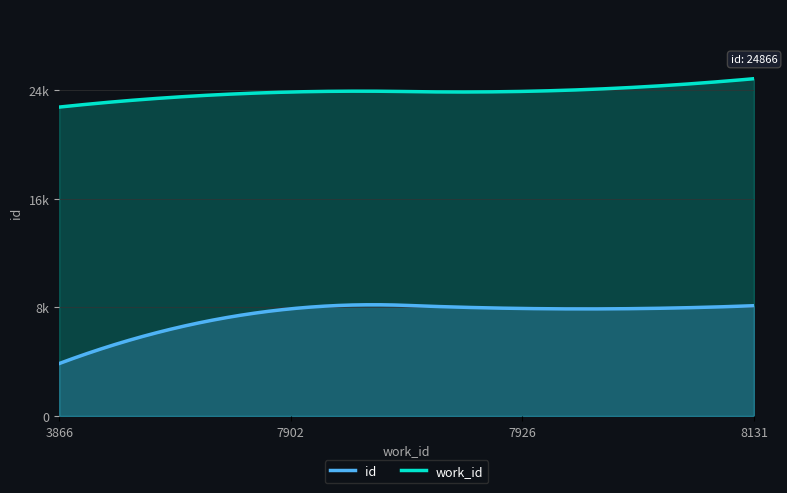

At which category is the sum across all series the highest?

8131